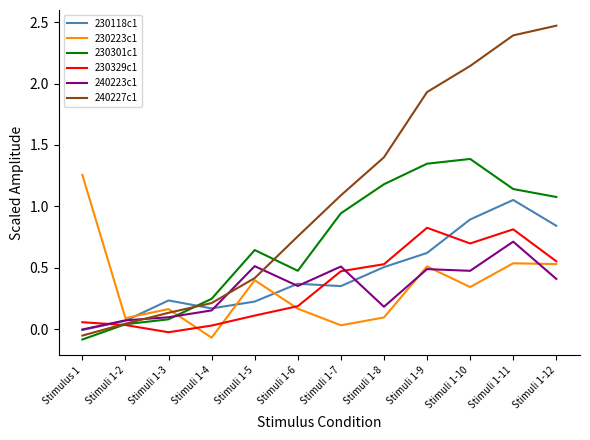

Rank the series by their maximum value, from lowest to highest.

240223c1, 230329c1, 230118c1, 230223c1, 230301c1, 240227c1